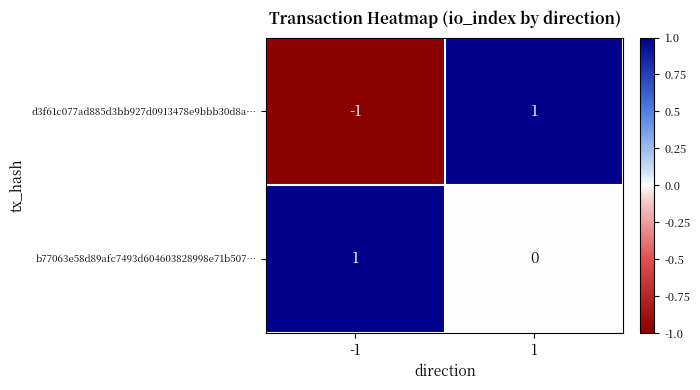

True or false: b77063e58d89afc7493d604603828998e71b507… has a value of 1 at 1.

False